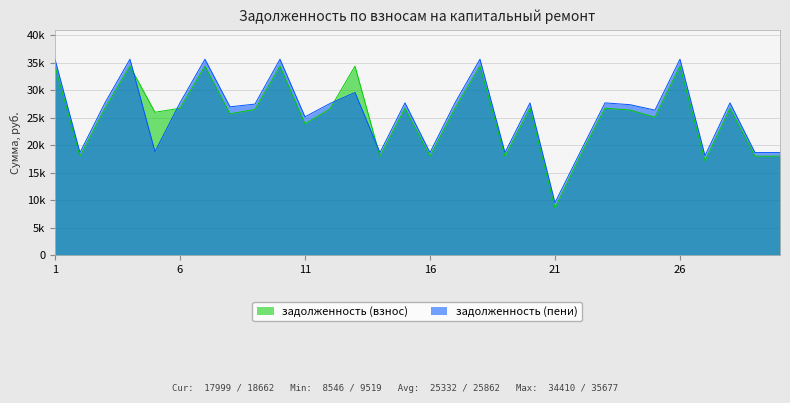

True or false: задолженность (пени) has more than 0 interior local peaks.

True